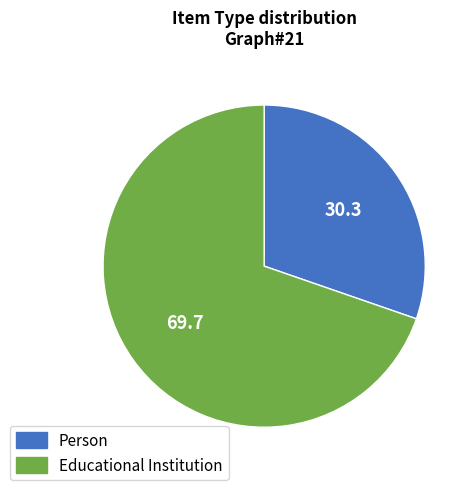

How many slices are in this pie chart?

2